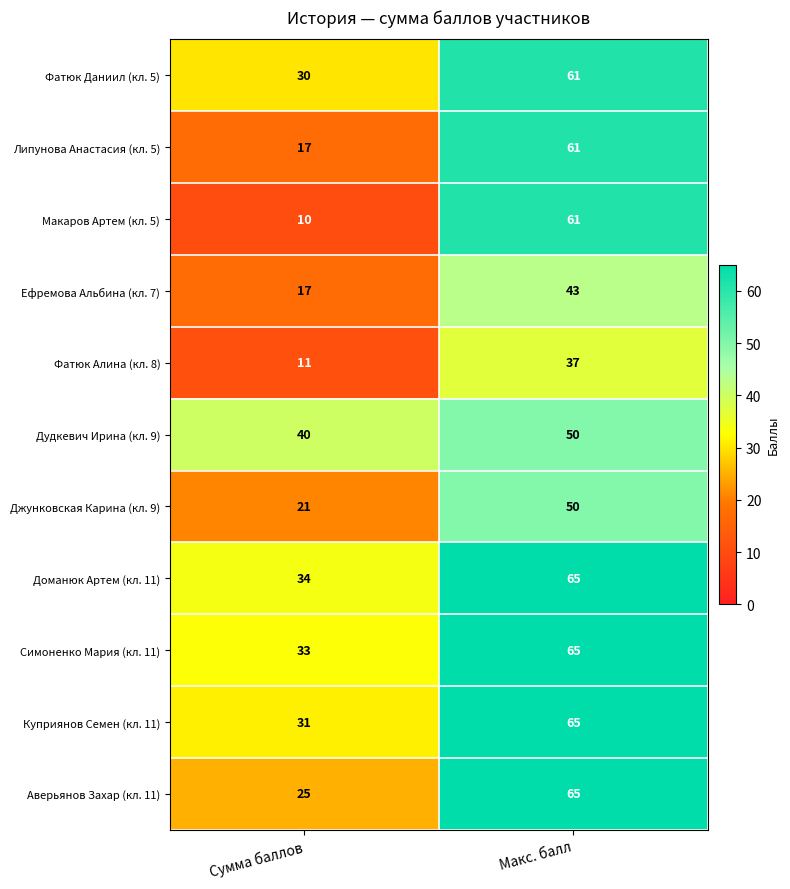

Reading left to right, extract all data points from this chart.

Фатюк Даниил (кл. 5): 30	61
Липунова Анастасия (кл. 5): 17	61
Макаров Артем (кл. 5): 10	61
Ефремова Альбина (кл. 7): 17	43
Фатюк Алина (кл. 8): 11	37
Дудкевич Ирина (кл. 9): 40	50
Джунковская Карина (кл. 9): 21	50
Доманюк Артем (кл. 11): 34	65
Симоненко Мария (кл. 11): 33	65
Куприянов Семен (кл. 11): 31	65
Аверьянов Захар (кл. 11): 25	65